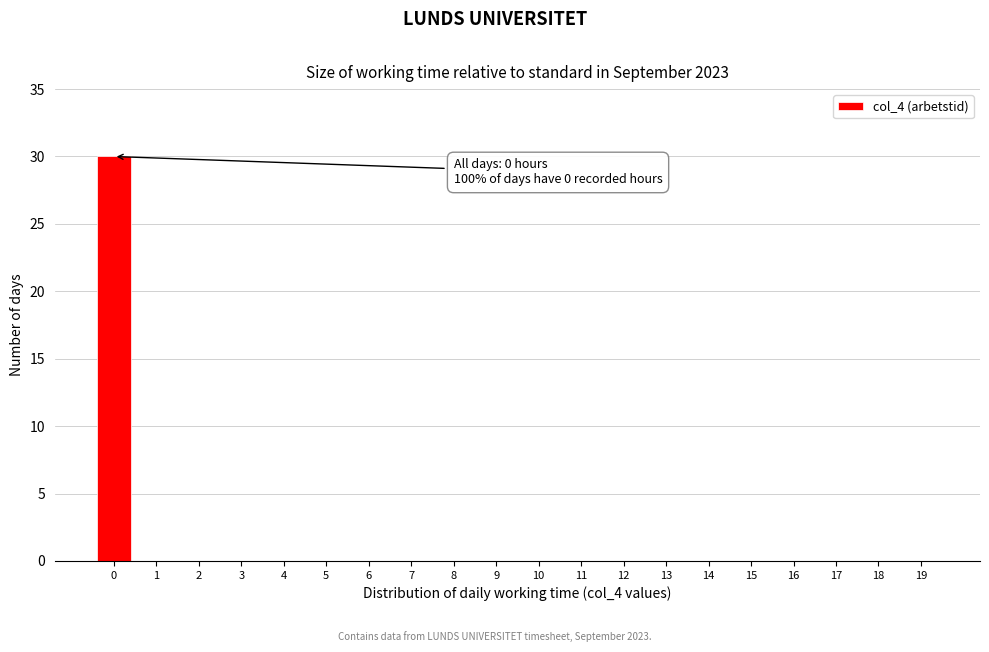

Which range on the x-axis has the tallest bar?

-0.5 to 0.5